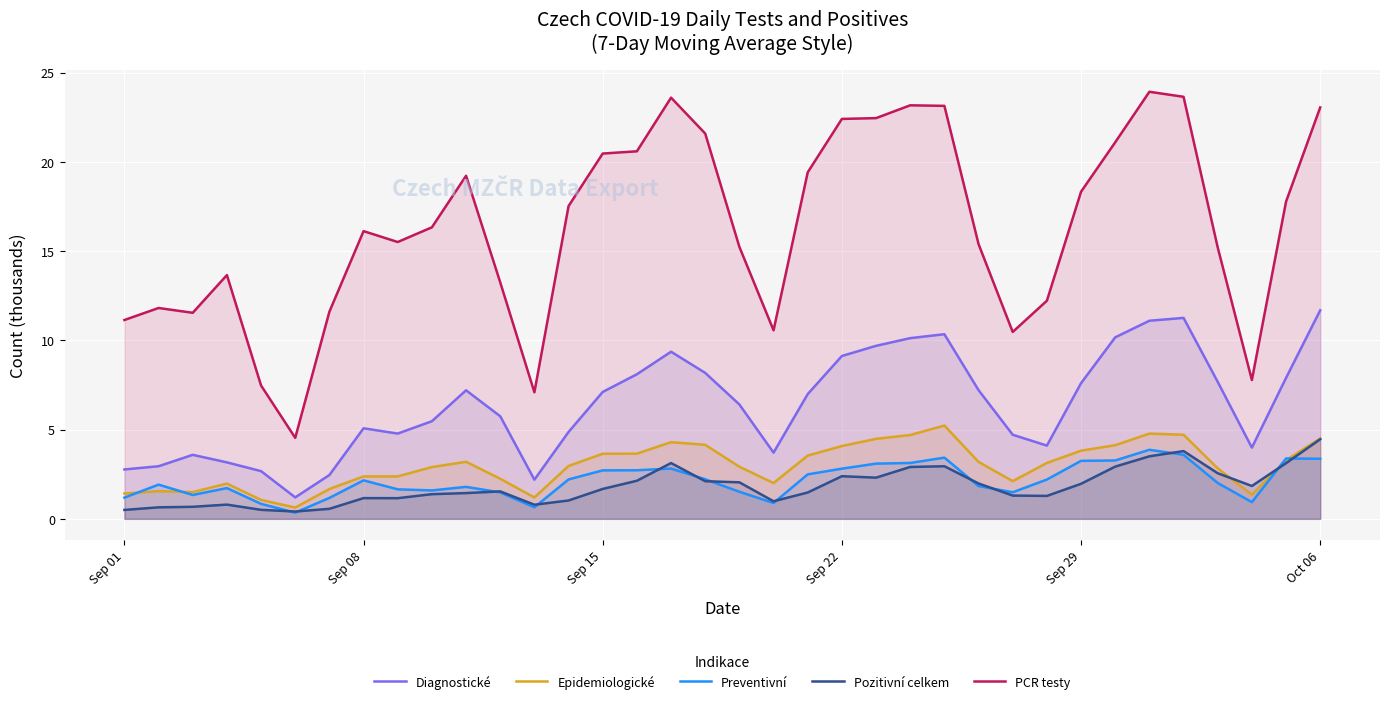

Which series has the largest range (max minus min)?

PCR testy